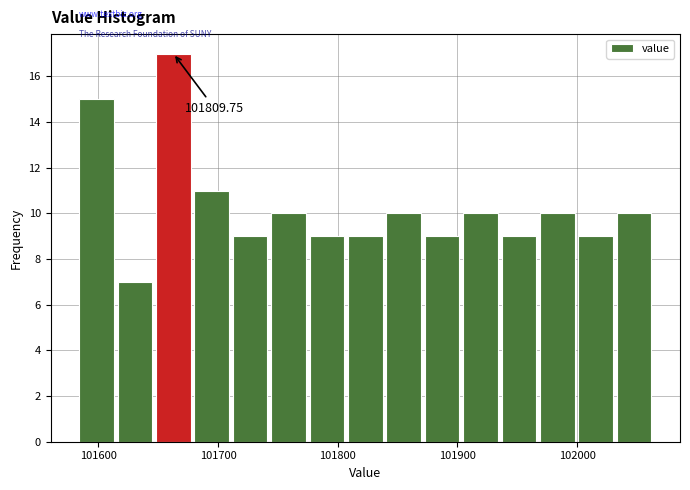

Read against the x-axis, roughly where is the centre of the tallest bar?

101660